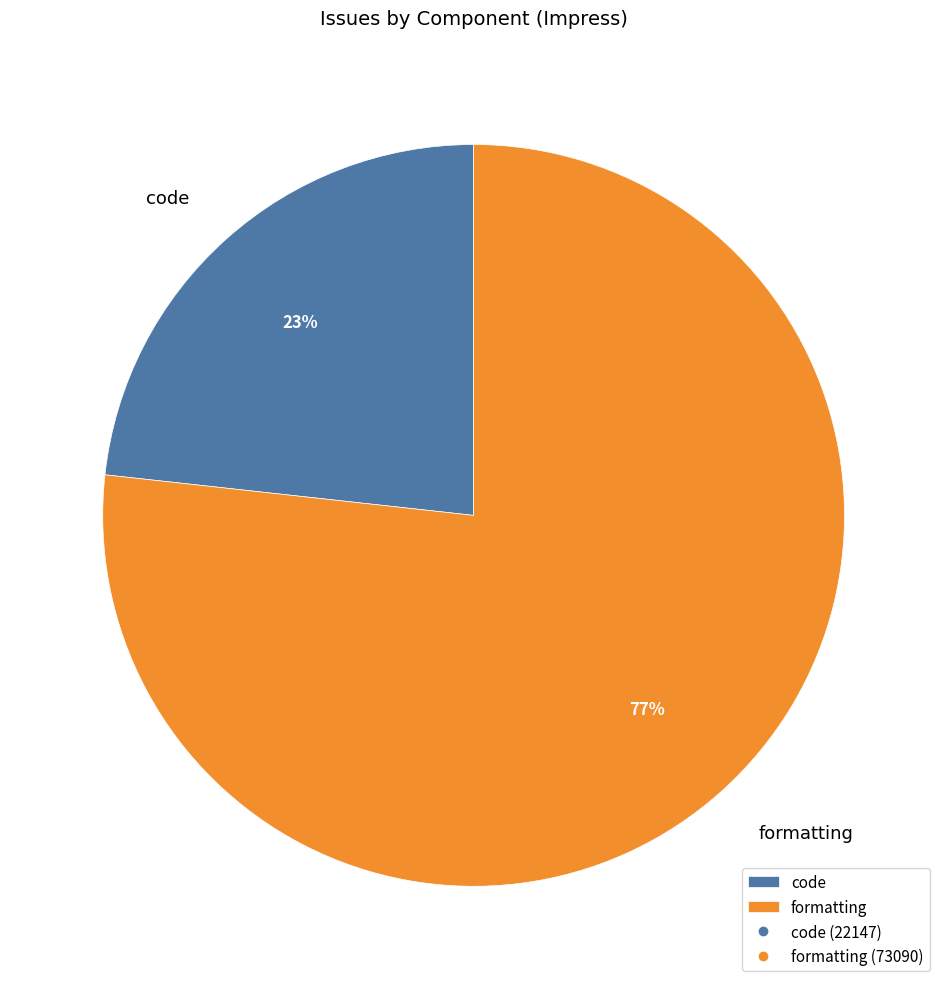

Do formatting and code together represent more than half of the pie?

Yes